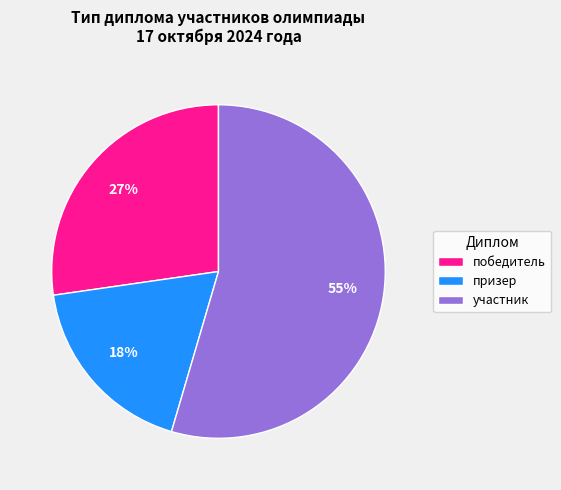

To the nearest percent, what is the combined percentage of победитель and участник?

82%